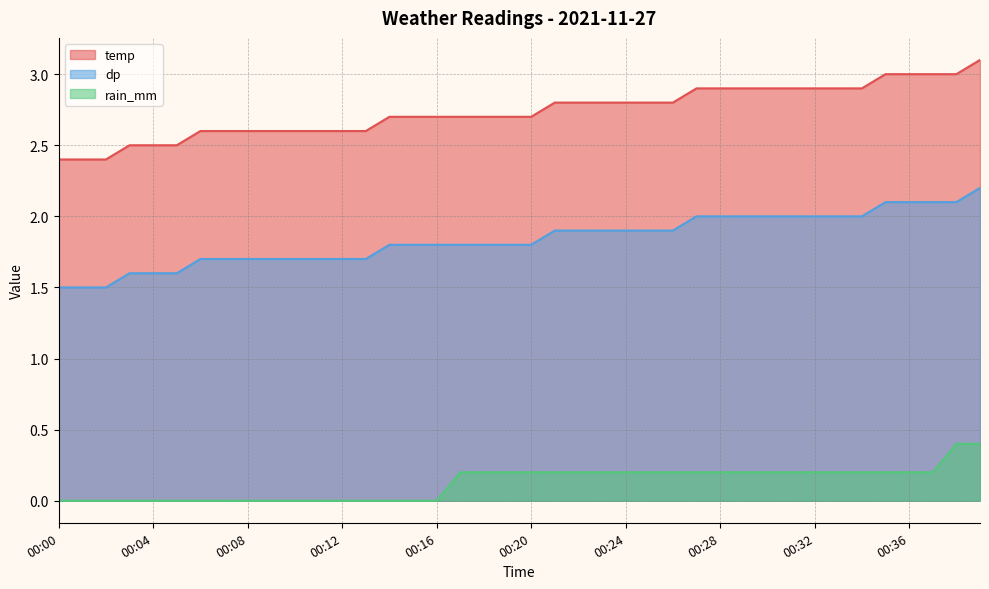

True or false: dp has more than 1 points higher than both neighbors.

False